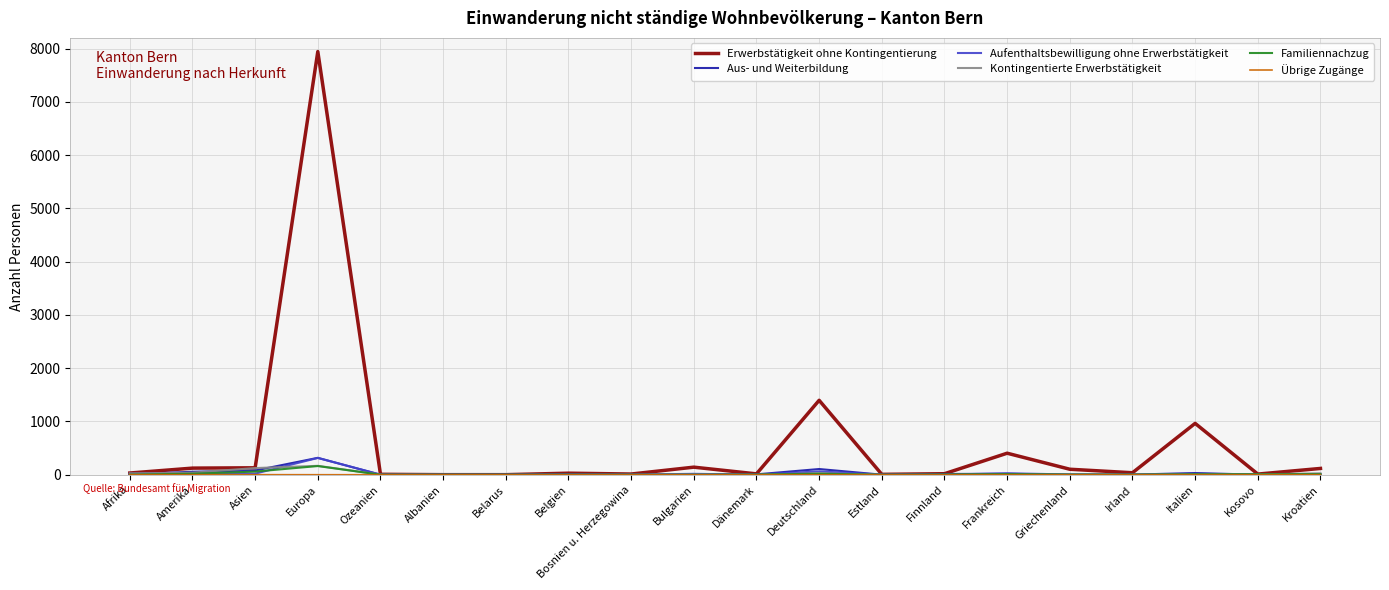

At which category does the chart reach its peak across all series?

Europa